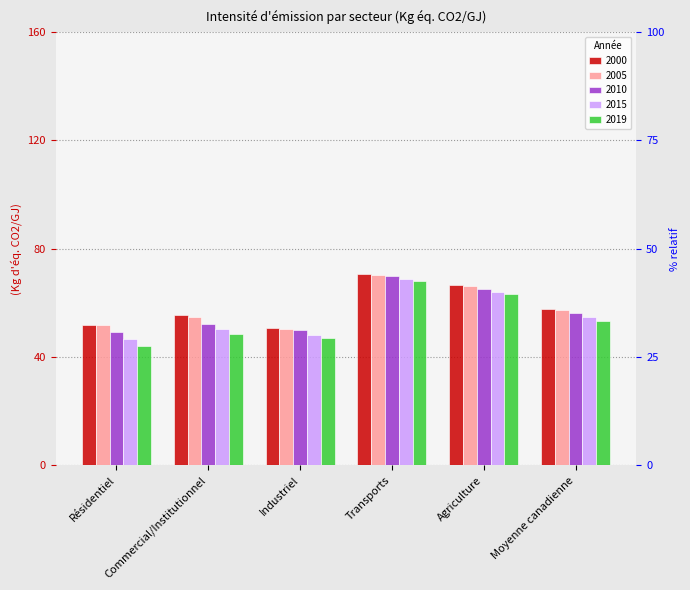

The value of 2005 at Agriculture is 32.1. True or false?

False